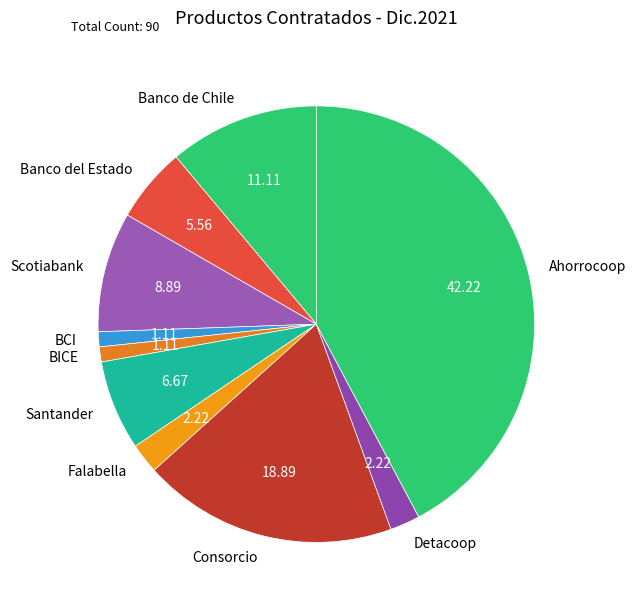

Is Ahorrocoop the majority of the pie?

No